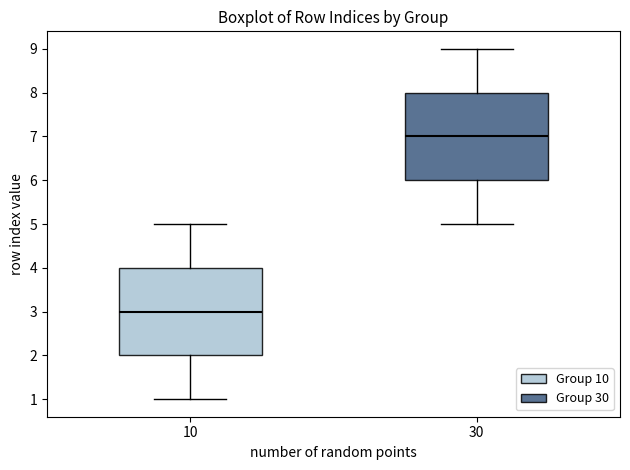

Reading left to right, read every box against the y-axis: the position of its median line, the range the box covers, and the ends of its whiskers. The values are not printed on the chart, so give them approximately, as read against the axis.

10: median 3, box 2 to 4, whiskers 1 to 5
30: median 7, box 6 to 8, whiskers 5 to 9